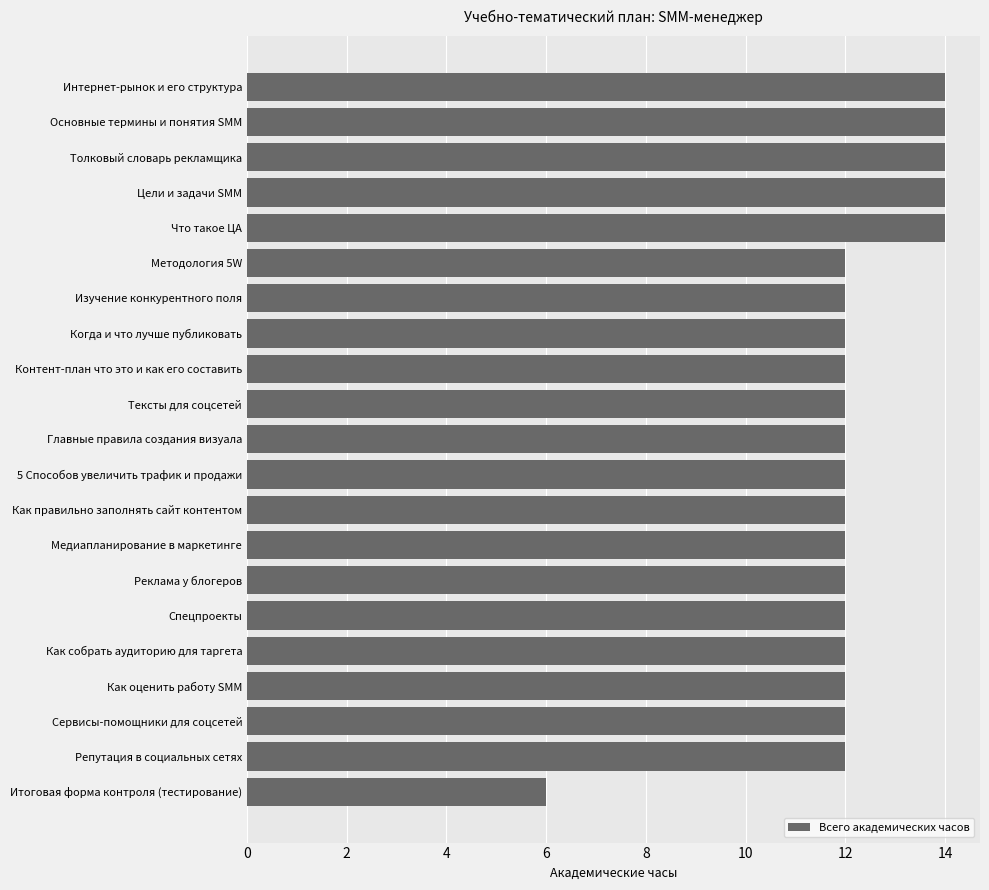

Count the number of categories in the chart.

21